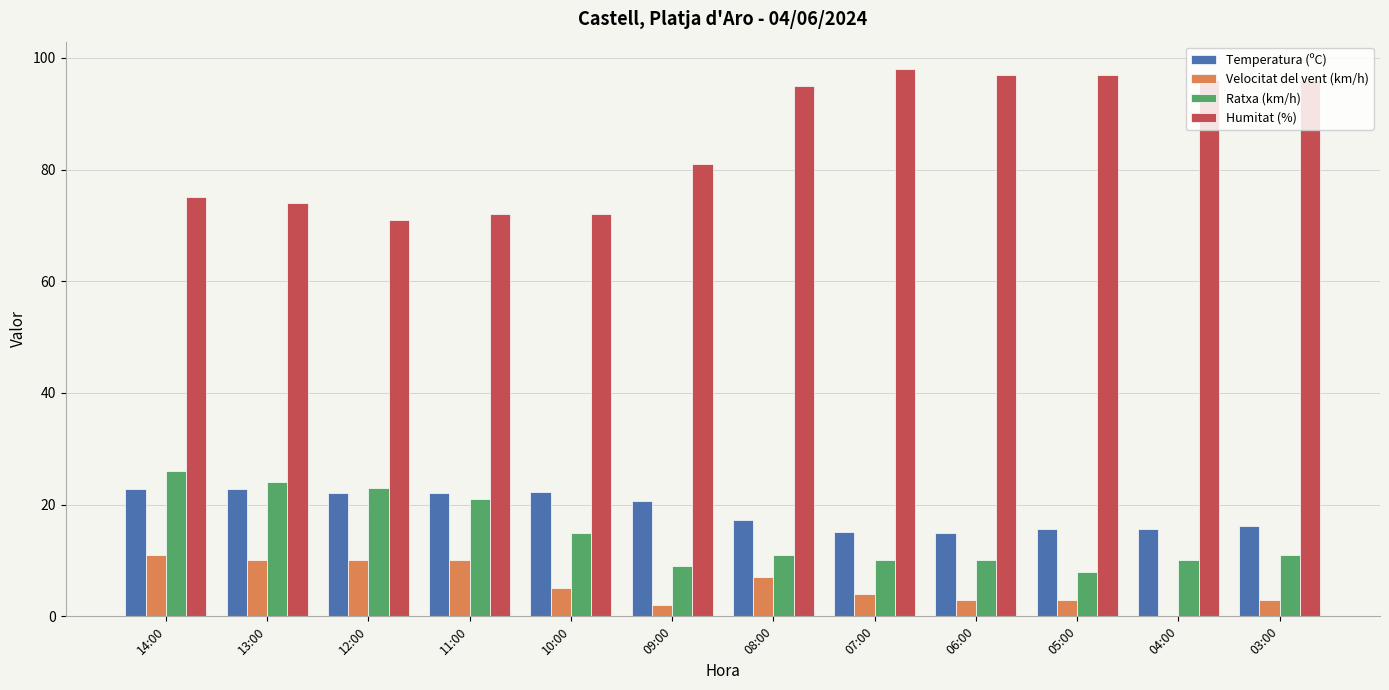

What value does the Ratxa (km/h) series have at 13:00?

24.0